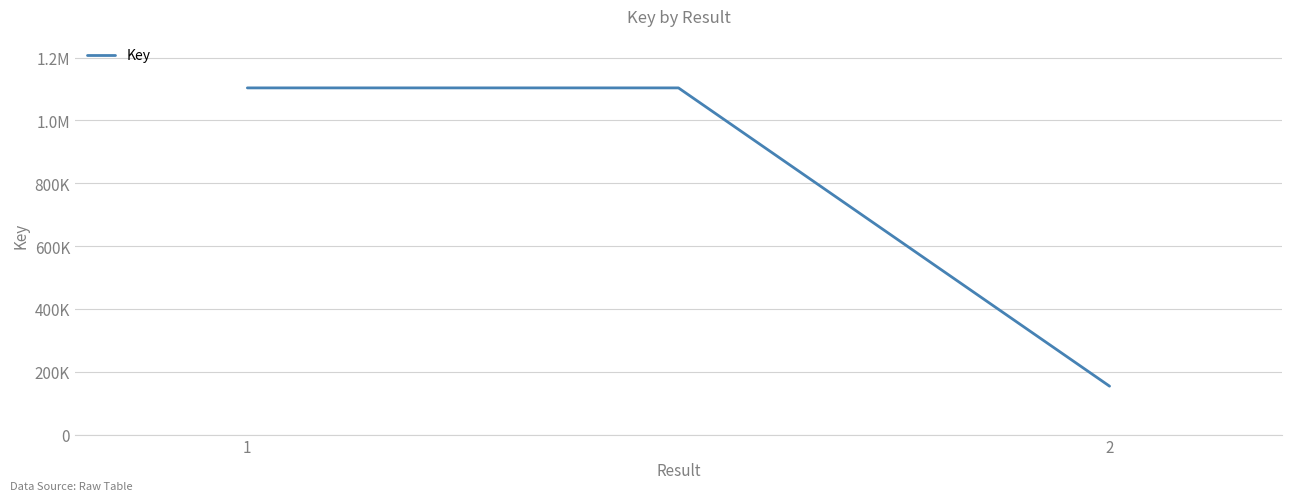

Rank the categories by value from highest to lowest.

1, 2, 2